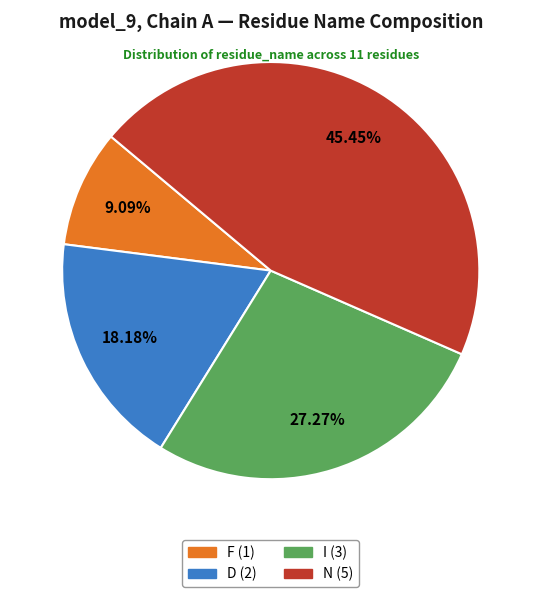

Does any single category account for the majority?

No